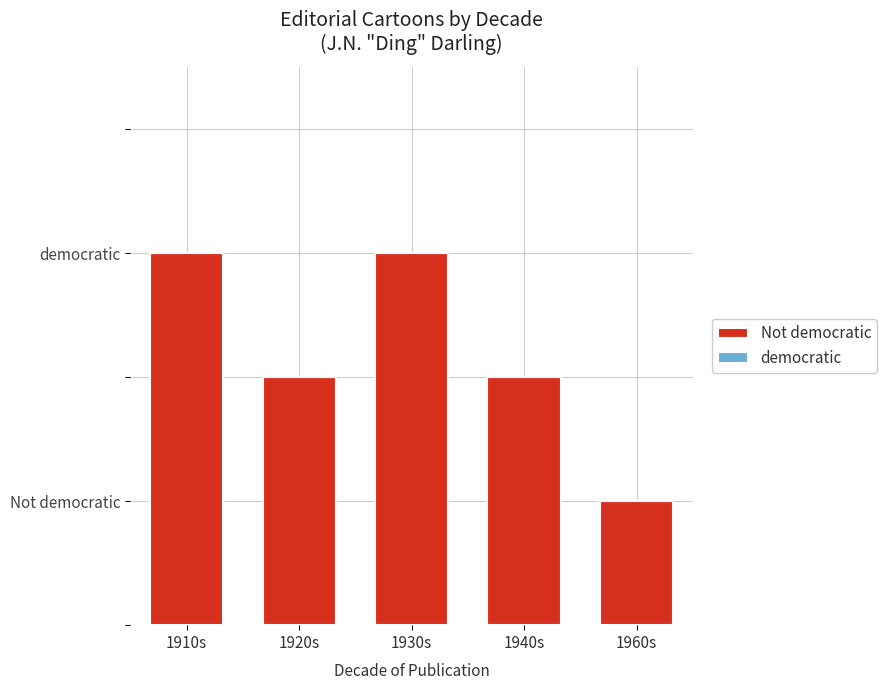

Reading left to right, what are all the values shown in this chart?

Not democratic: 3	2	3	2	1
democratic: 0	0	0	0	0